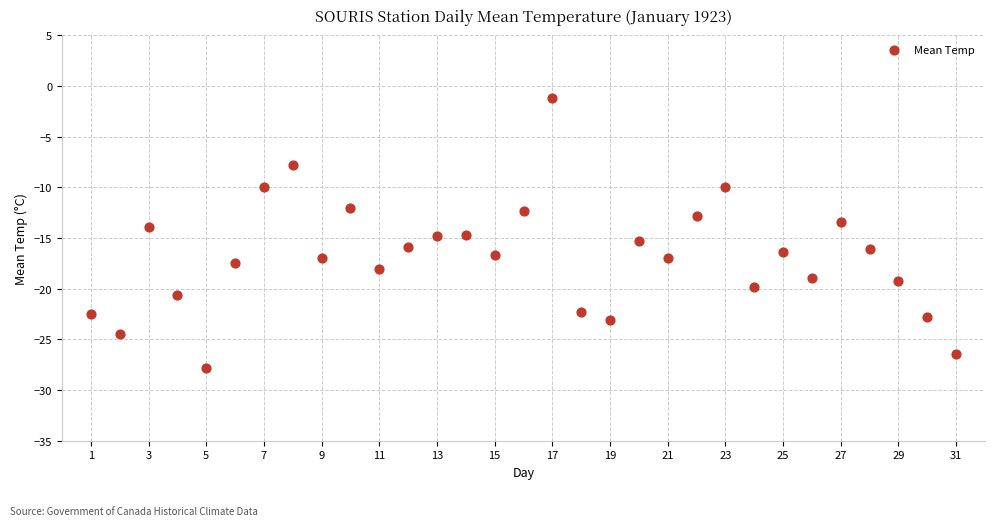

What is the range of Y values (max minus min)?

26.6